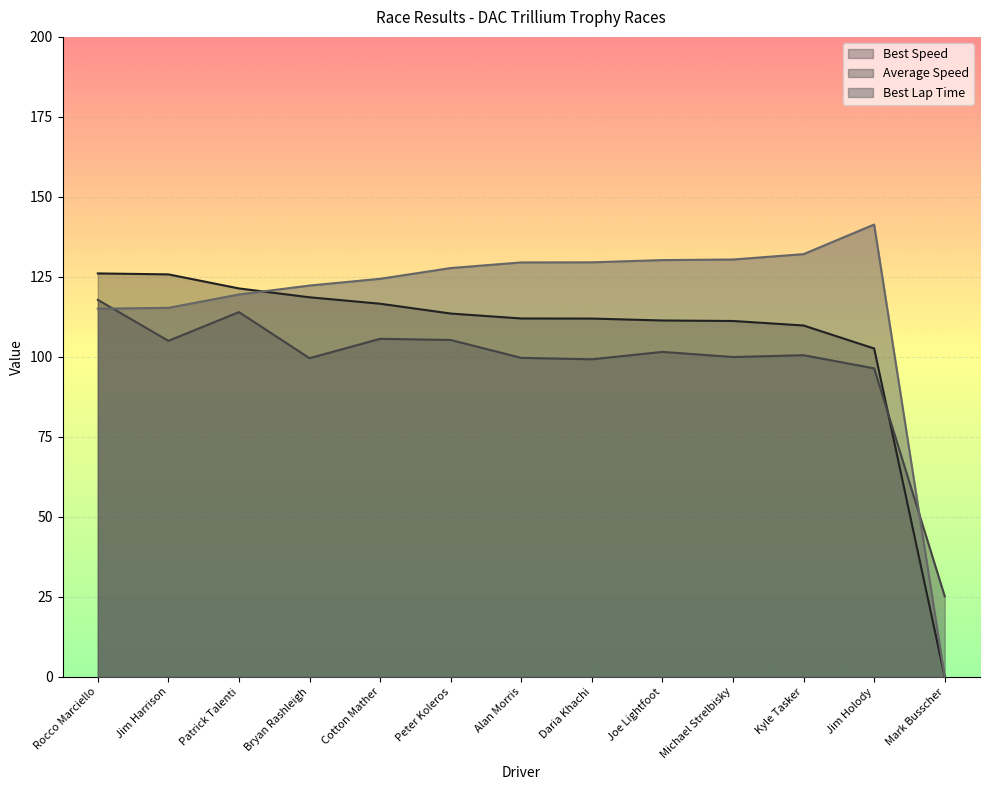

How many times do Average Speed and Best Lap Time cross each other?

2